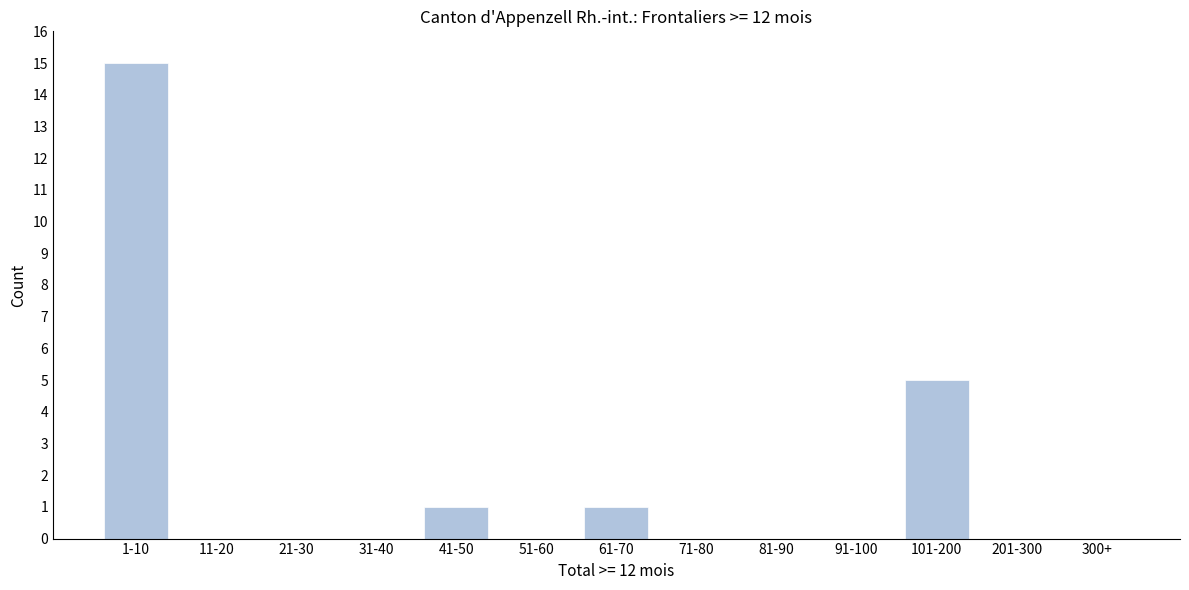

Reading left to right, what are all the values shown in this chart?

1-10=15	11-20=0	21-30=0	31-40=0	41-50=1	51-60=0	61-70=1	71-80=0	81-90=0	91-100=0	101-200=5	201-300=0	300+=0